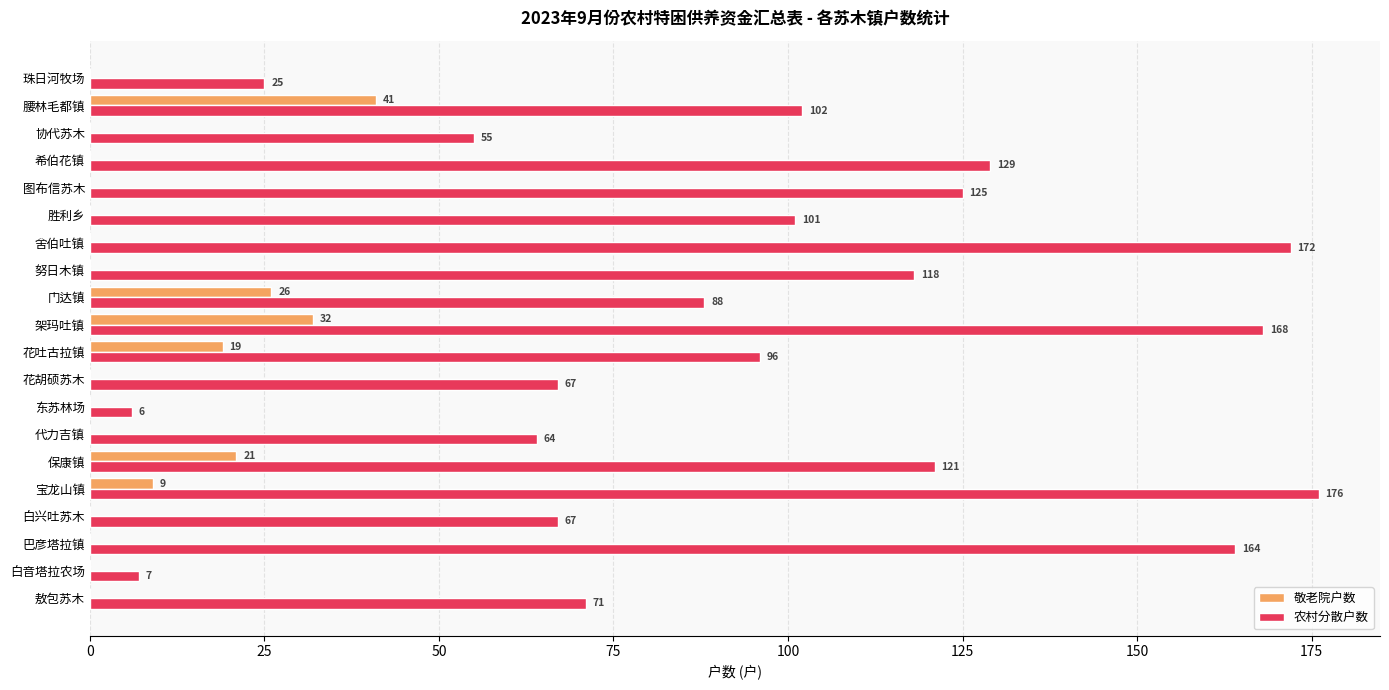

How many categories are shown in the chart?

20